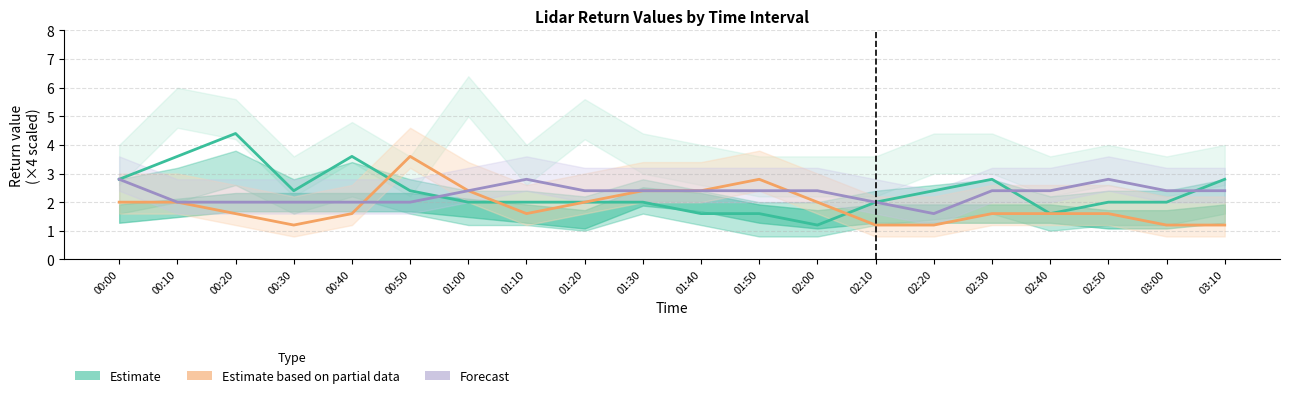

Where is Forecast (col_24) nearest to the value 2?

00:10